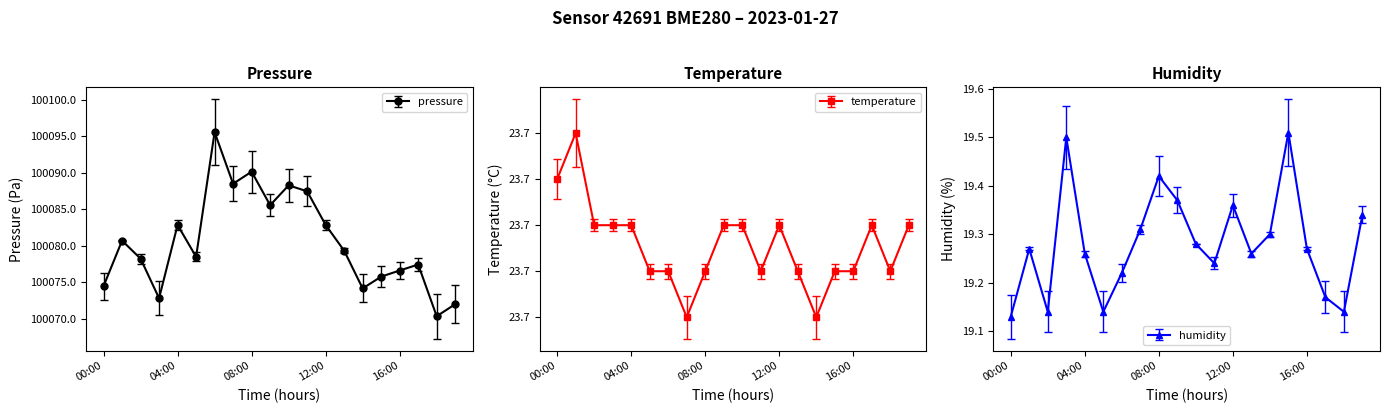

What is the sum of the temperature values at 12:00 and 08:00?

47.4